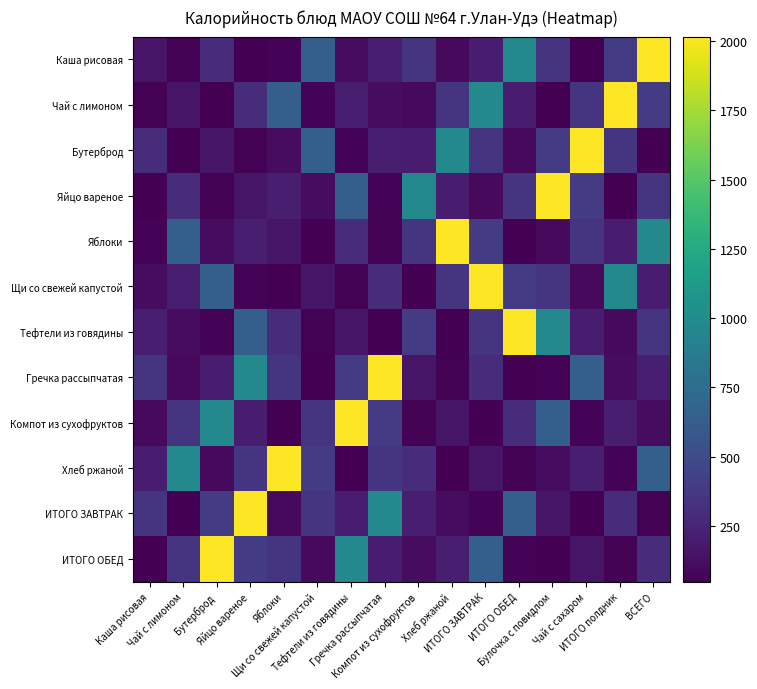

Which has a higher value, Яблоки or Яйцо вареное?

Яблоки